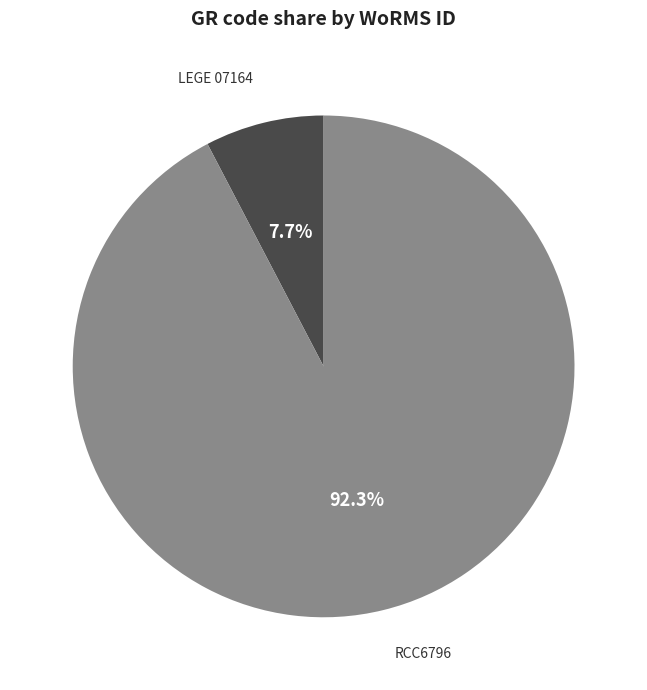

Which slice represents more than half of the pie?

RCC6796